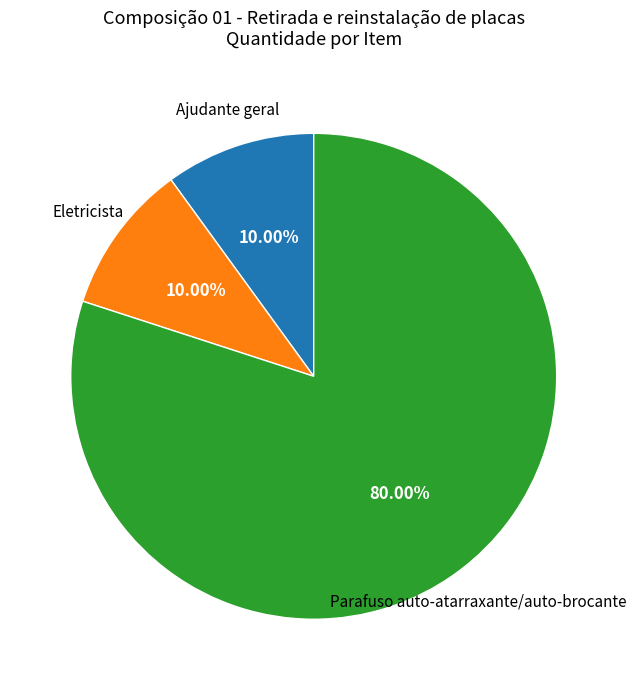

Is there a majority slice in this chart?

Yes